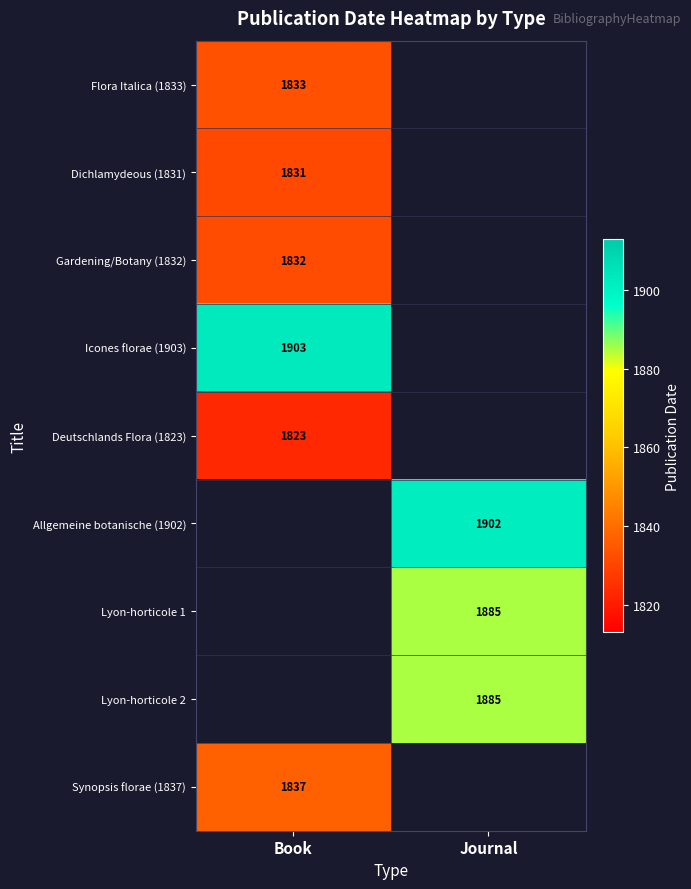

The Synopsis florae (1837) series shows 632 at Book. True or false?

False